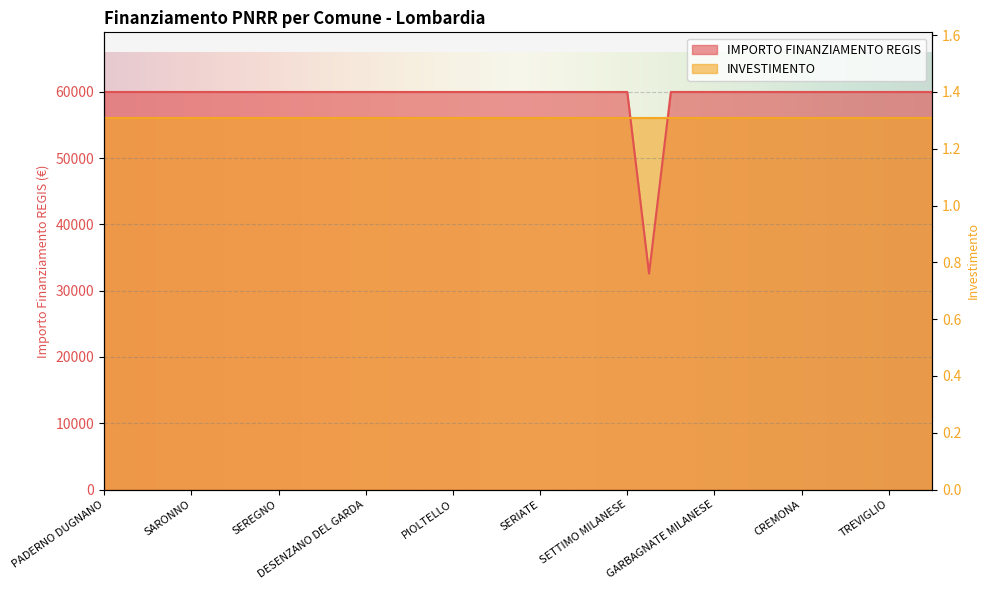

What is the value of the 9th point from the left?

59966